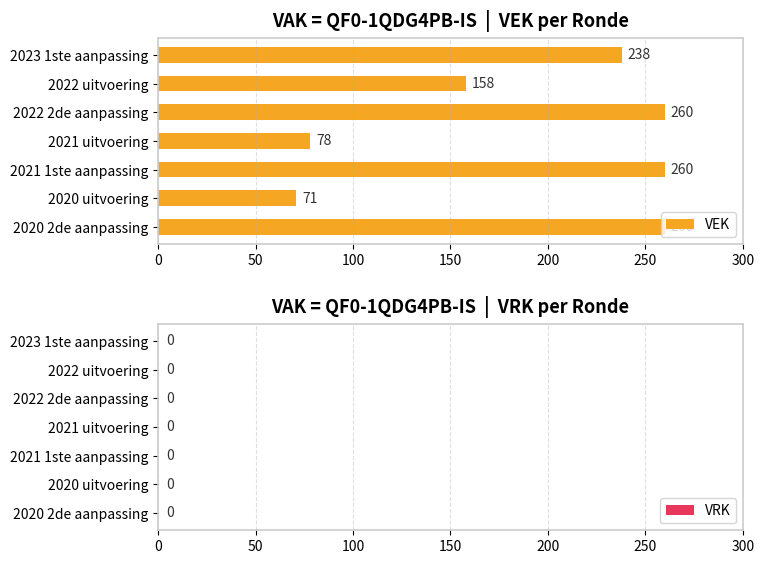

What value does the data have at 2021 1ste aanpassing, to the nearest 10?

260